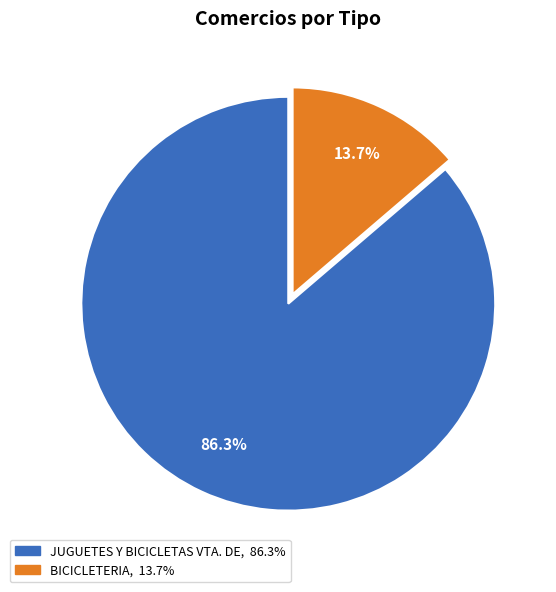

Which slice represents more than half of the pie?

JUGUETES Y BICICLETAS VTA. DE